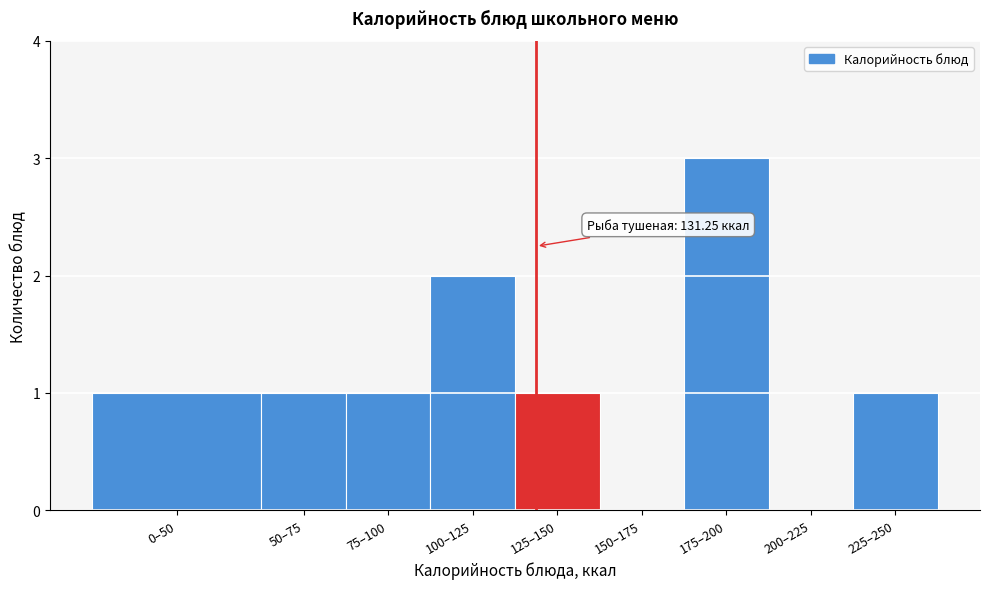

Reading left to right, transcribe all the data shown in this chart.

0–50=1	50–75=1	75–100=1	100–125=2	125–150=1	150–175=0	175–200=3	200–225=0	225–250=1